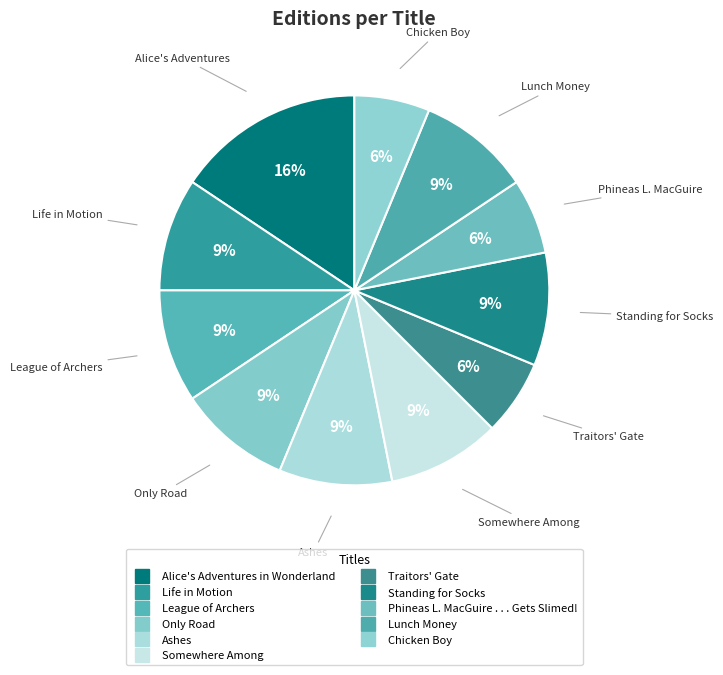

How much of the chart is everything except Lunch Money?

90.6%